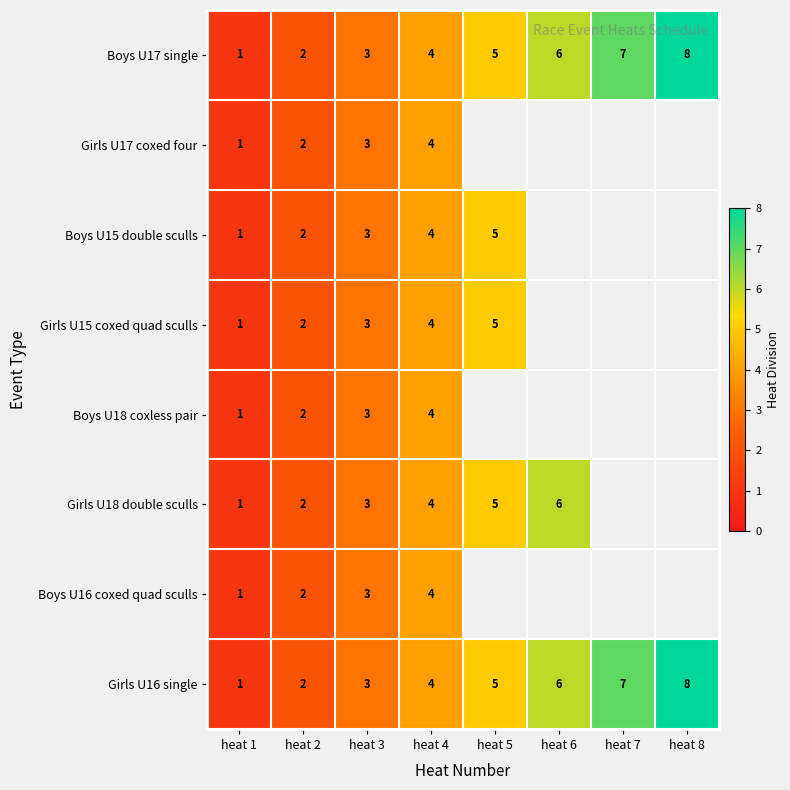

At which label is Girls U16 single closest to 4?

heat 4